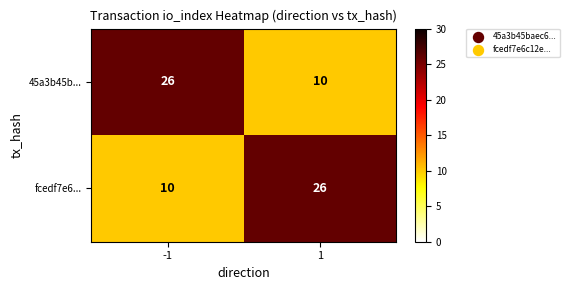

What is the total value across all series at -1?

36